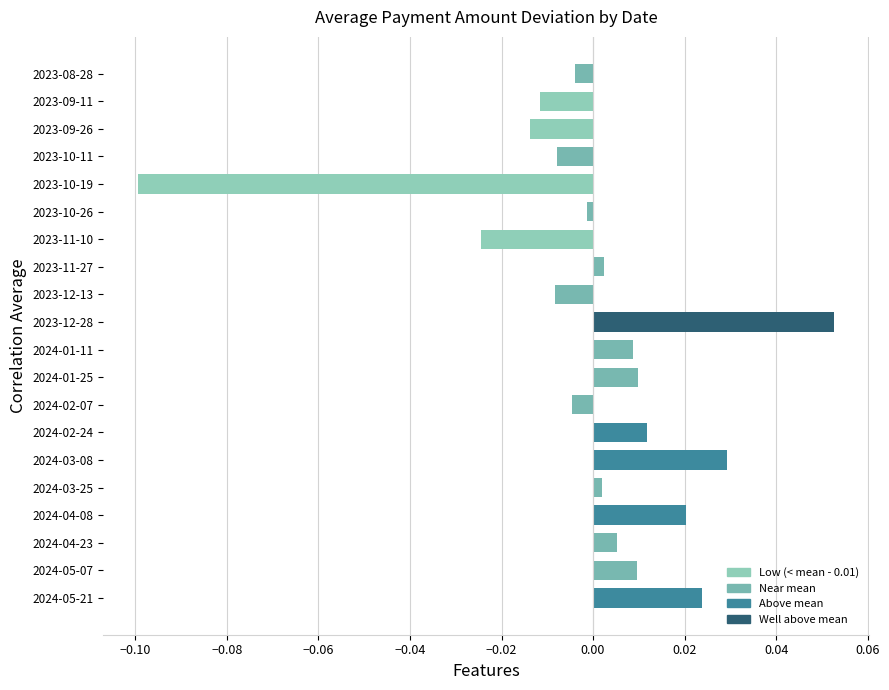

Between 2024-02-24 and 2024-02-07, which is larger?

2024-02-24